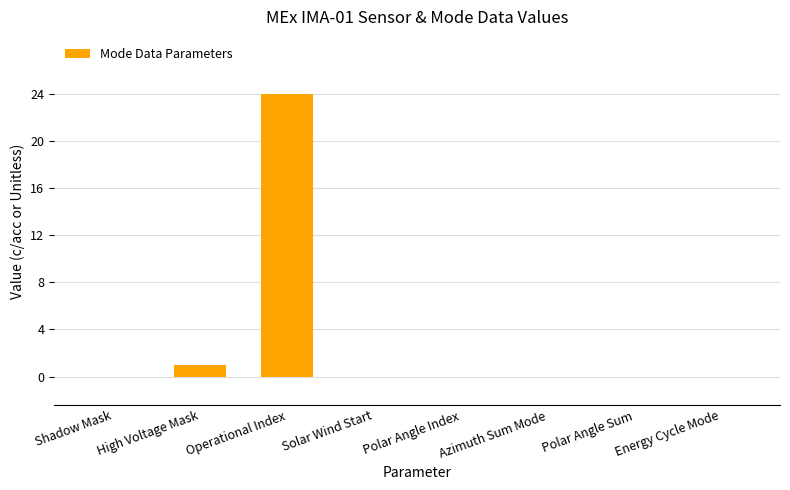

What is the sum of all values?

25